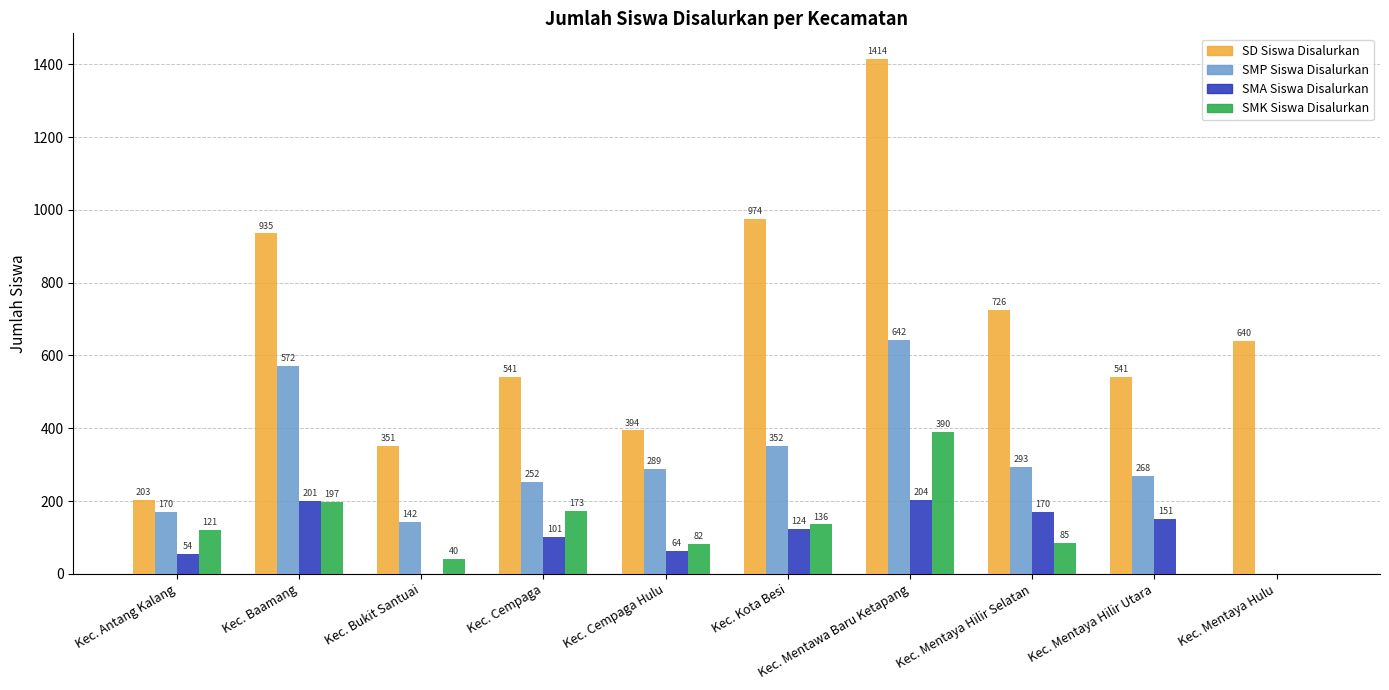

What is the sum of the SMK Siswa Disalurkan values at Kec. Mentawa Baru Ketapang and Kec. Cempaga?

563